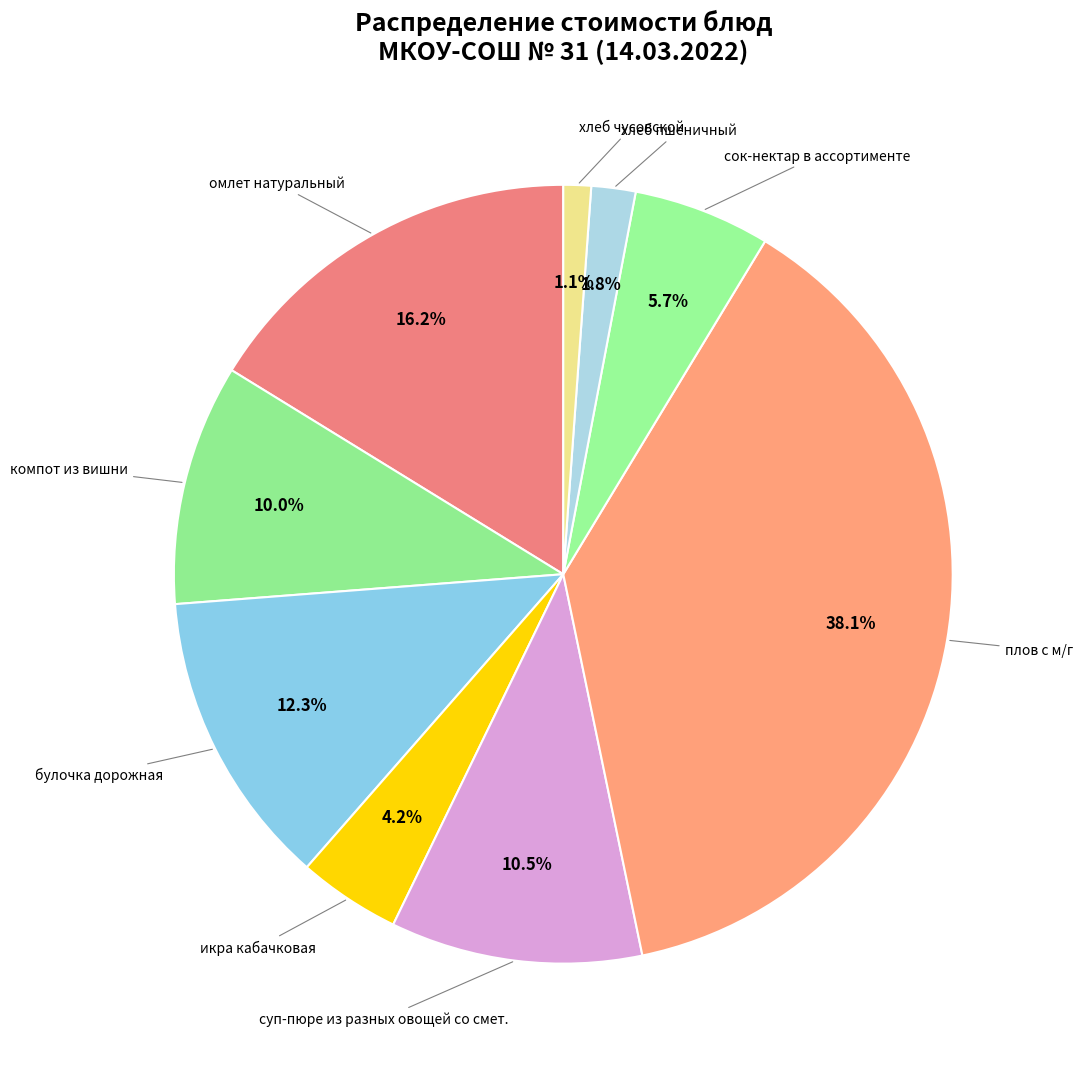

Does сок-нектар в ассортименте account for over 50% of the chart?

No